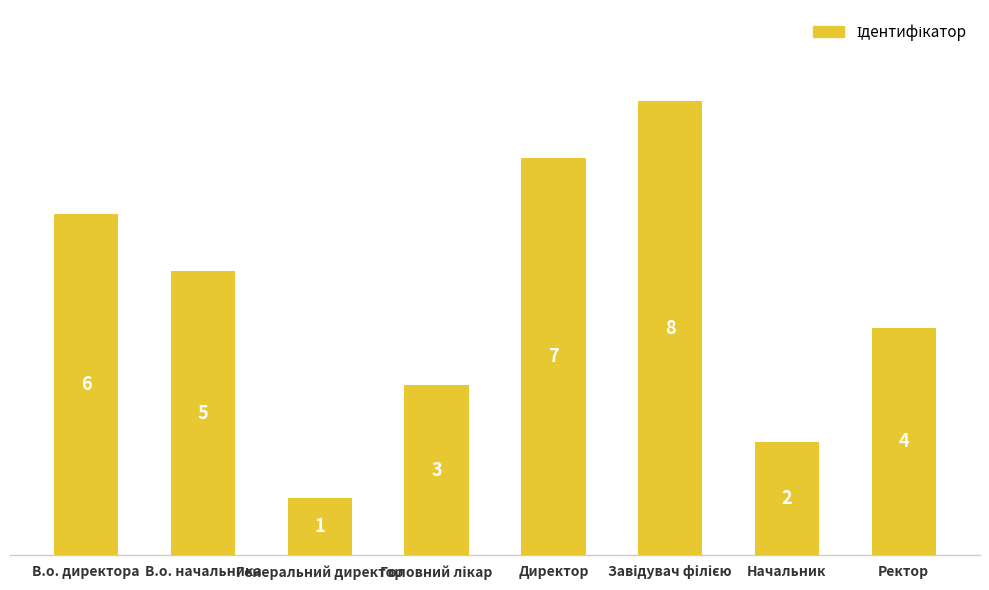

Does the chart contain any negative values?

No